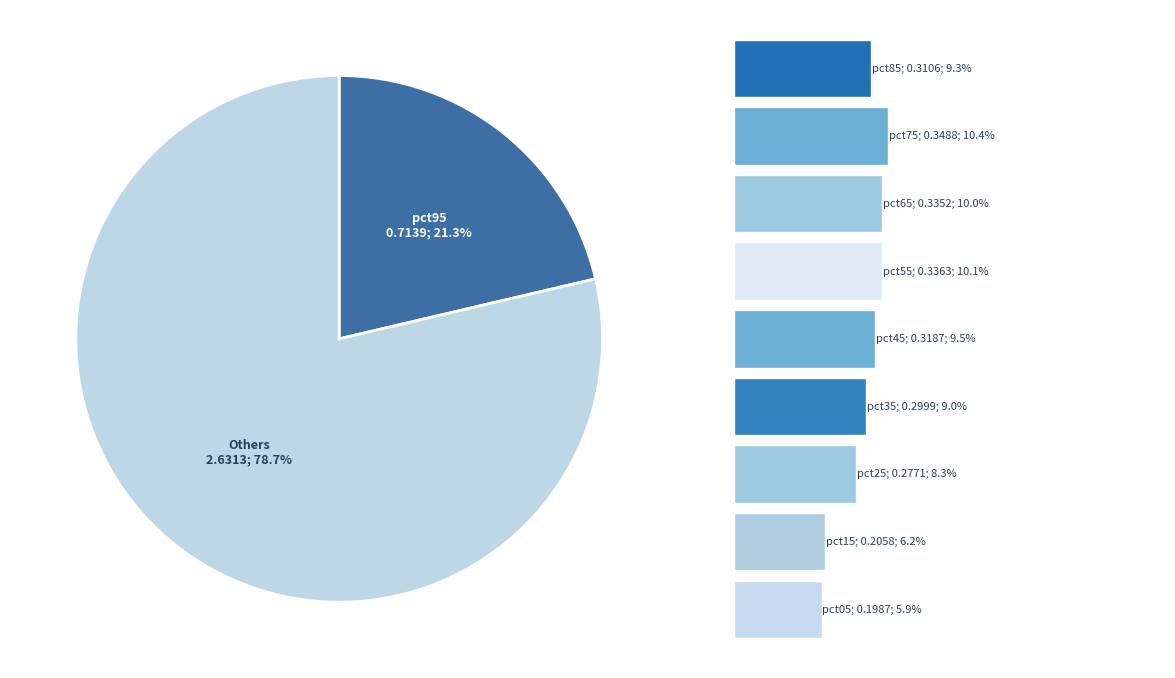

Is the sum of pct25 and pct45 greater than half?

No